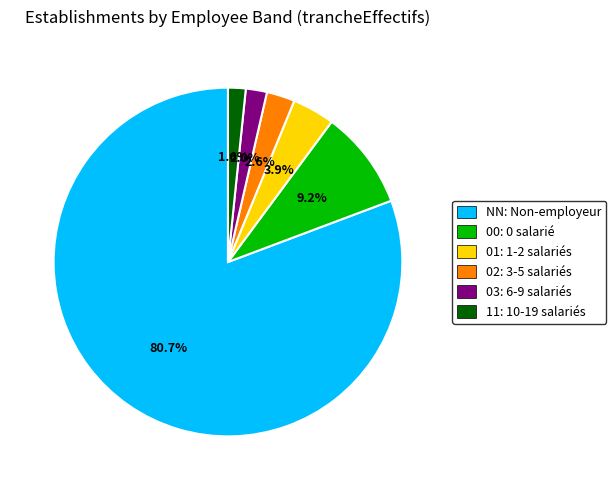

How many slices are in this pie chart?

6